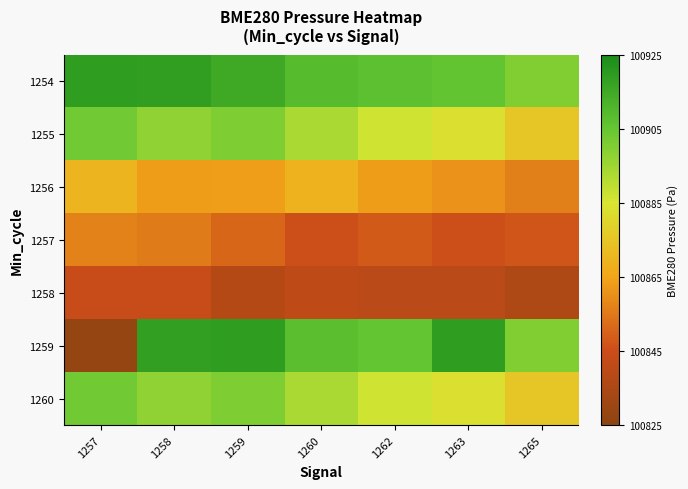

What is the total value across all series at 1263?

706136.1